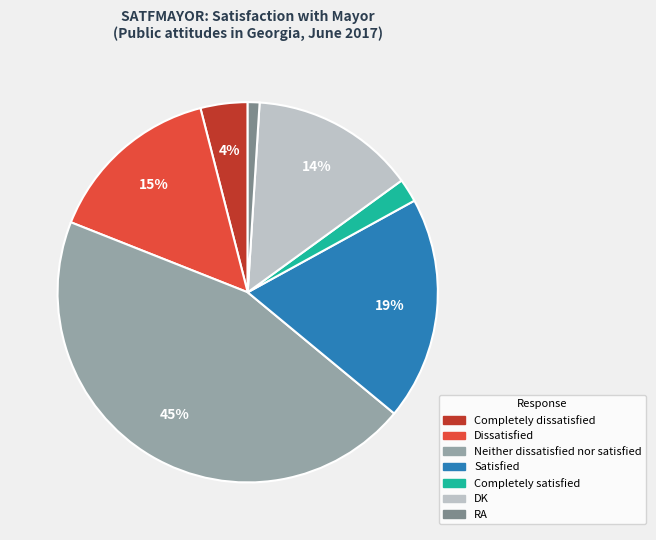

True or false: Completely satisfied accounts for 2% of the total.

True